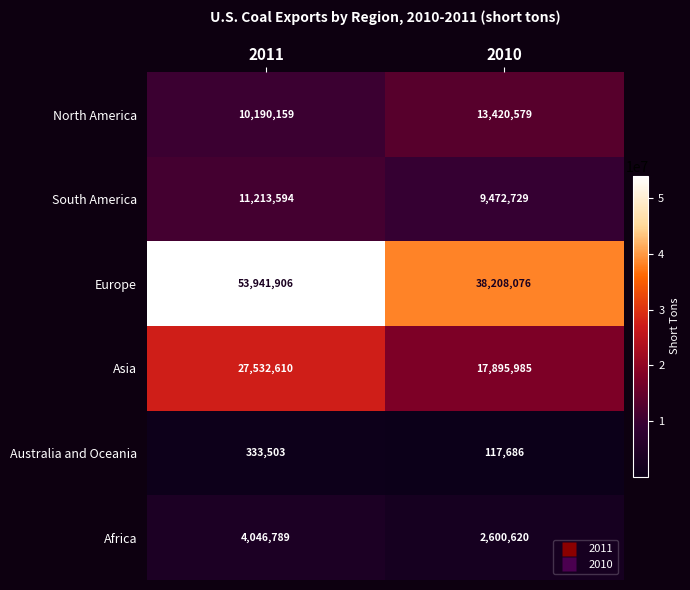

Reading left to right, transcribe all the data shown in this chart.

North America: 10190159	13420579
South America: 11213594	9472729
Europe: 53941906	38208076
Asia: 27532610	17895985
Australia and Oceania: 333503	117686
Africa: 4046789	2600620